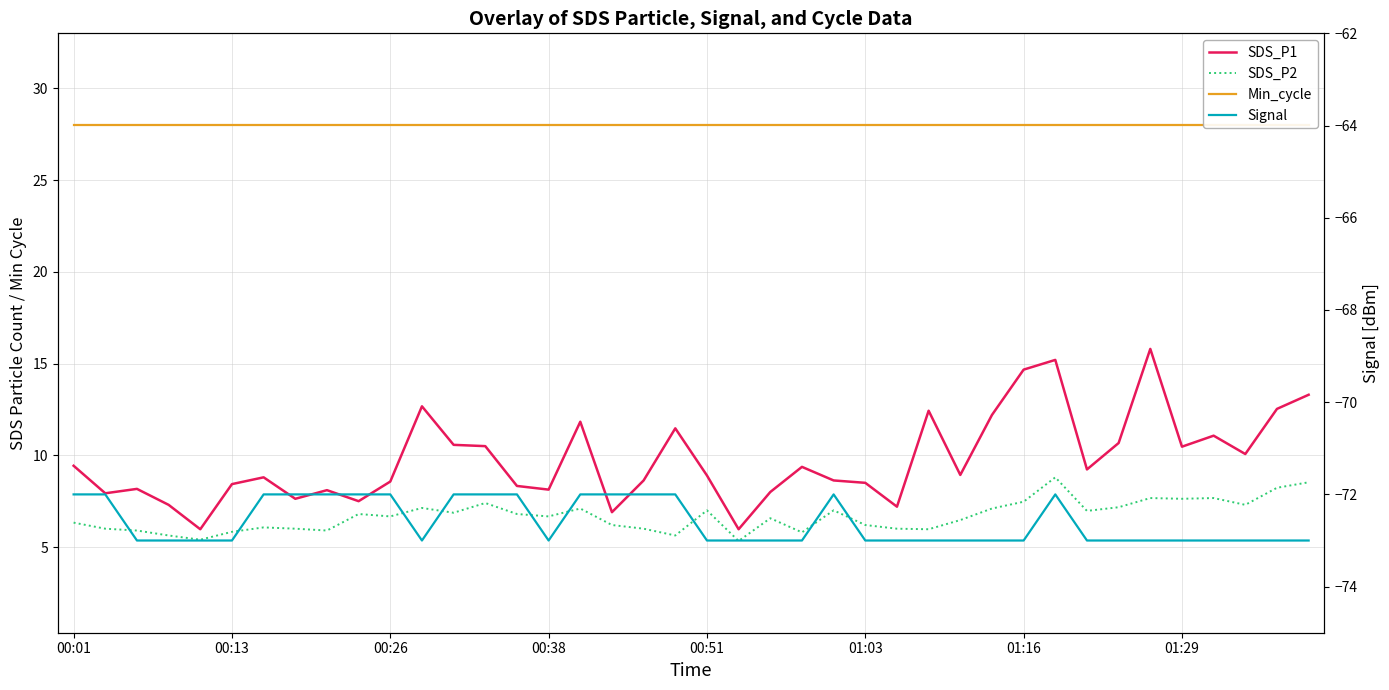

In SDS_P1, how many points are lower than both neighbors (excluding endpoints)?

12